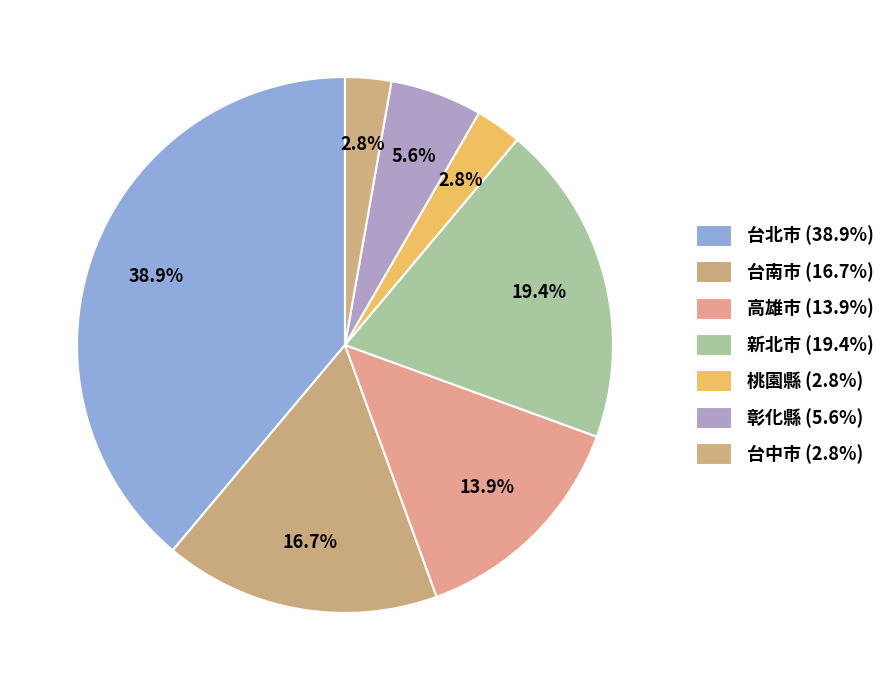

Count the number of slices in the pie.

7